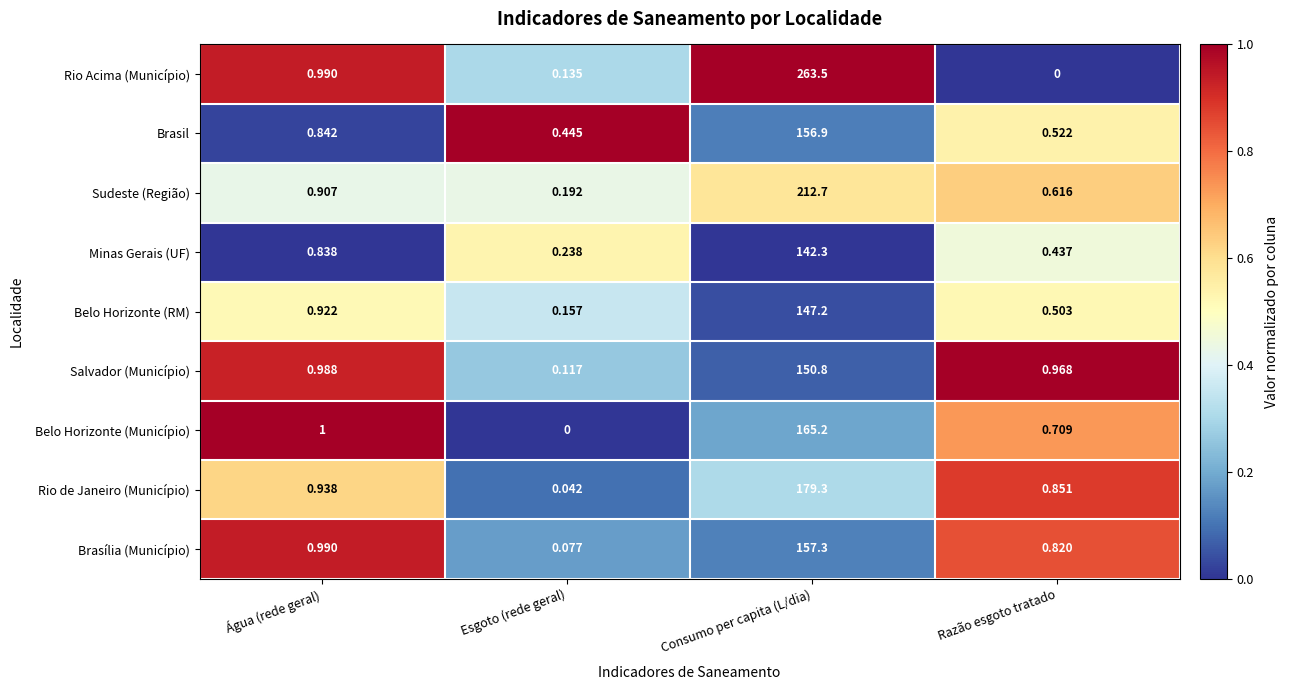

Count the number of categories in the chart.

4